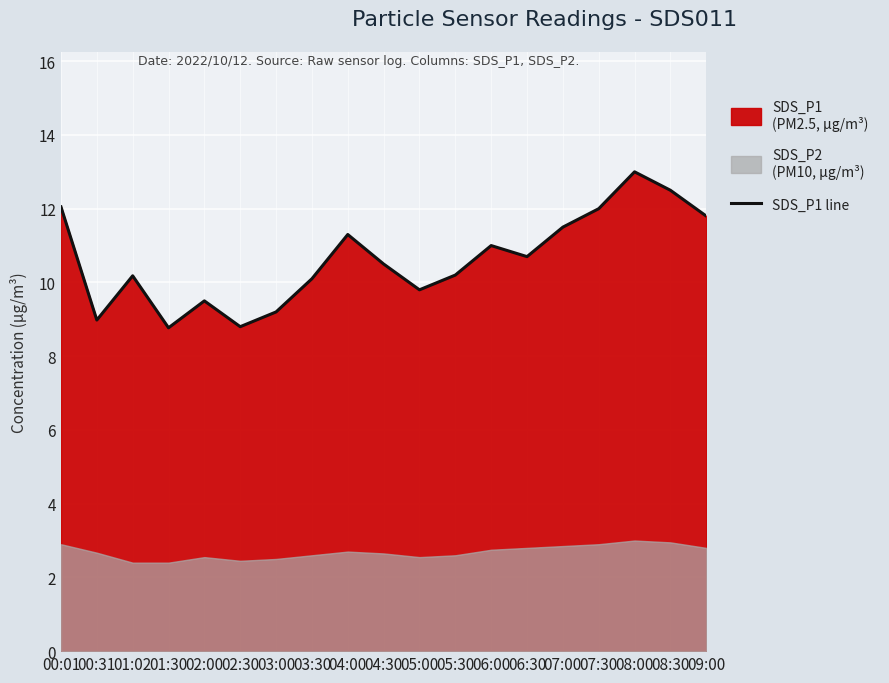

The SDS_P1 line series shows 10.5 at 04:30. True or false?

True